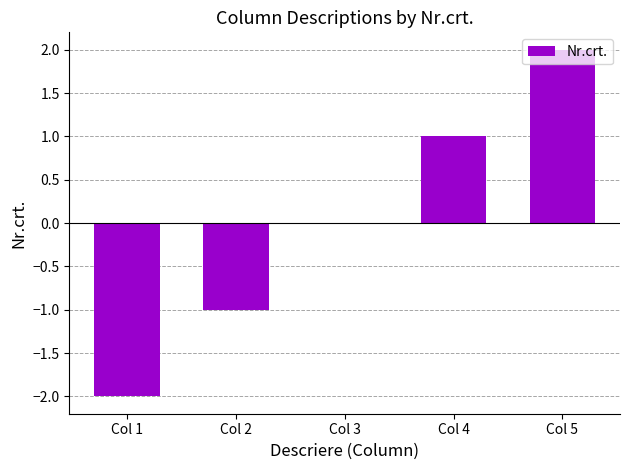

Between Col 5 and Col 4, which is larger?

Col 5